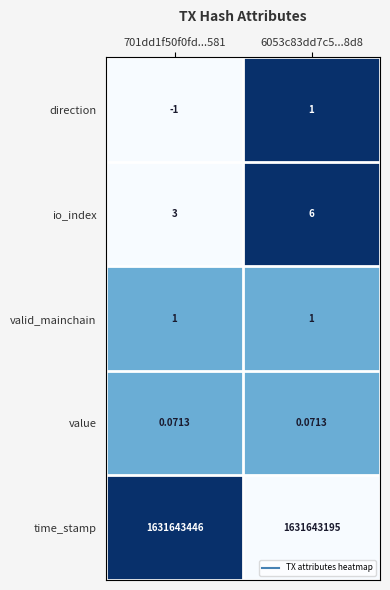

What is the difference between the highest and lowest values at 6053c83dd7c5...8d8?

1631643194.9